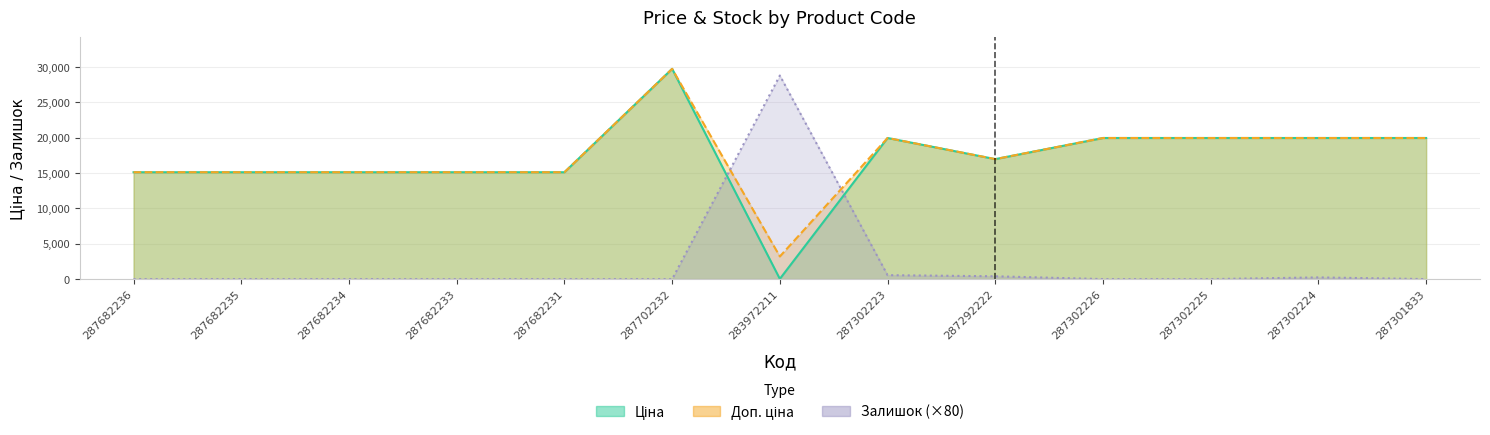

What are all the series names shown in the legend?

Ціна, Доп. ціна, Залишок